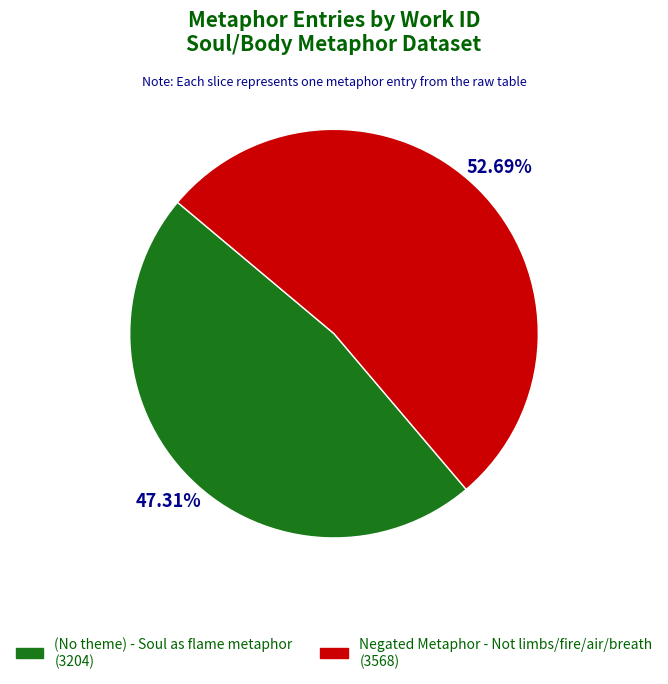

True or false: (No theme) - Soul as flame metaphor accounts for 60% of the total.

False